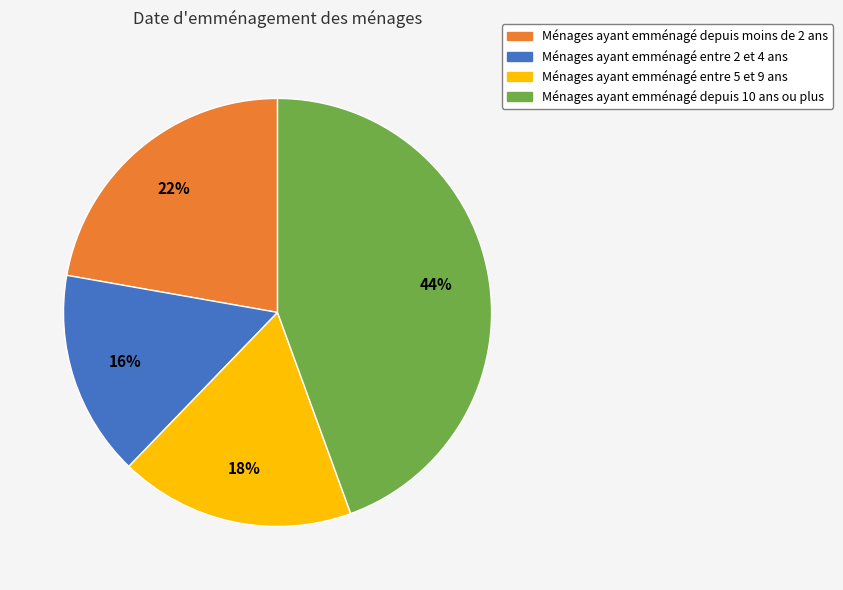

Is the sum of Ménages ayant emménagé entre 5 et 9 ans and Ménages ayant emménagé depuis moins de 2 ans greater than half?

No